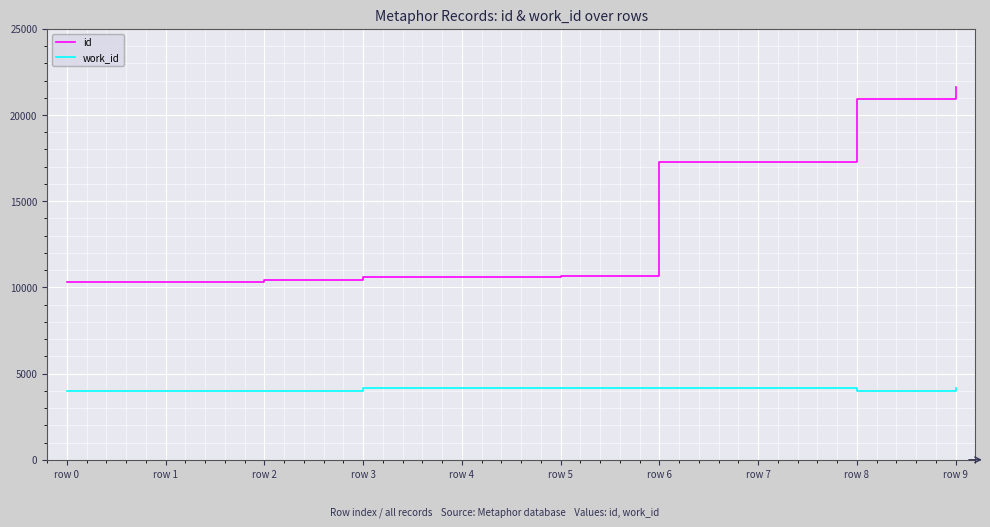

Read the work_id value at row 7, to the nearest 50.

4150